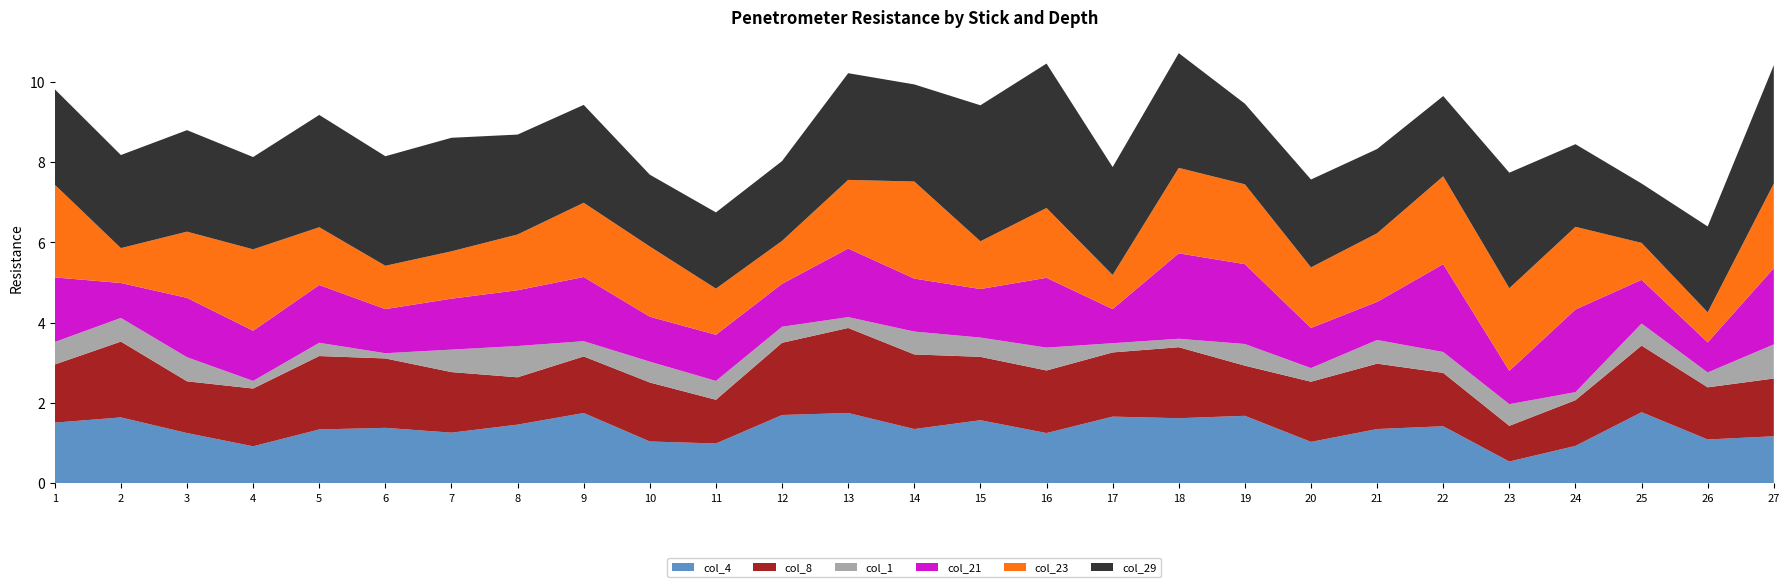

Reading left to right, list all the values displayed in this chart.

col_4: 1=1.5	2=1.6	3=1.2	4=0.9	5=1.3	6=1.4	7=1.3	8=1.5	9=1.8	10=1.0	11=1.0	12=1.7	13=1.8	14=1.4	15=1.6	16=1.2	17=1.7	18=1.6	19=1.7	20=1.0	21=1.4	22=1.4	23=0.5	24=0.9	25=1.8	26=1.1	27=1.2
col_8: 1=1.4	2=1.9	3=1.3	4=1.4	5=1.8	6=1.7	7=1.5	8=1.2	9=1.4	10=1.5	11=1.1	12=1.8	13=2.1	14=1.9	15=1.6	16=1.6	17=1.6	18=1.8	19=1.2	20=1.5	21=1.6	22=1.3	23=0.9	24=1.1	25=1.7	26=1.3	27=1.4
col_1: 1=0.6	2=0.6	3=0.6	4=0.2	5=0.3	6=0.1	7=0.6	8=0.8	9=0.4	10=0.5	11=0.5	12=0.4	13=0.3	14=0.6	15=0.5	16=0.6	17=0.2	18=0.2	19=0.5	20=0.3	21=0.6	22=0.5	23=0.5	24=0.2	25=0.6	26=0.4	27=0.8
col_21: 1=1.6	2=0.9	3=1.5	4=1.2	5=1.4	6=1.1	7=1.3	8=1.4	9=1.6	10=1.1	11=1.1	12=1.1	13=1.7	14=1.3	15=1.2	16=1.7	17=0.8	18=2.1	19=2.0	20=1.0	21=0.9	22=2.2	23=0.8	24=2.1	25=1.1	26=0.8	27=1.9
col_23: 1=2.3	2=0.9	3=1.6	4=2.0	5=1.4	6=1.1	7=1.2	8=1.4	9=1.9	10=1.8	11=1.1	12=1.1	13=1.7	14=2.4	15=1.2	16=1.7	17=0.8	18=2.1	19=2.0	20=1.5	21=1.7	22=2.2	23=2.1	24=2.1	25=0.9	26=0.8	27=2.1
col_29: 1=2.4	2=2.3	3=2.5	4=2.3	5=2.8	6=2.7	7=2.8	8=2.5	9=2.4	10=1.8	11=1.9	12=2.0	13=2.7	14=2.4	15=3.4	16=3.6	17=2.7	18=2.9	19=2.0	20=2.2	21=2.1	22=2.0	23=2.9	24=2.1	25=1.5	26=2.1	27=3.0